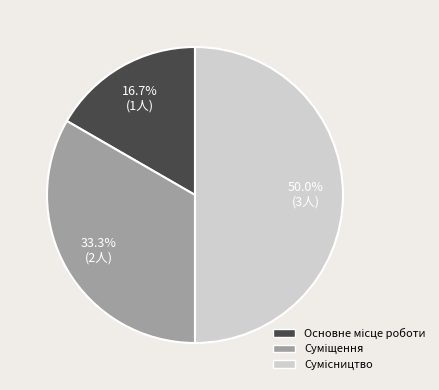

Does Сумісництво account for over 50% of the chart?

No